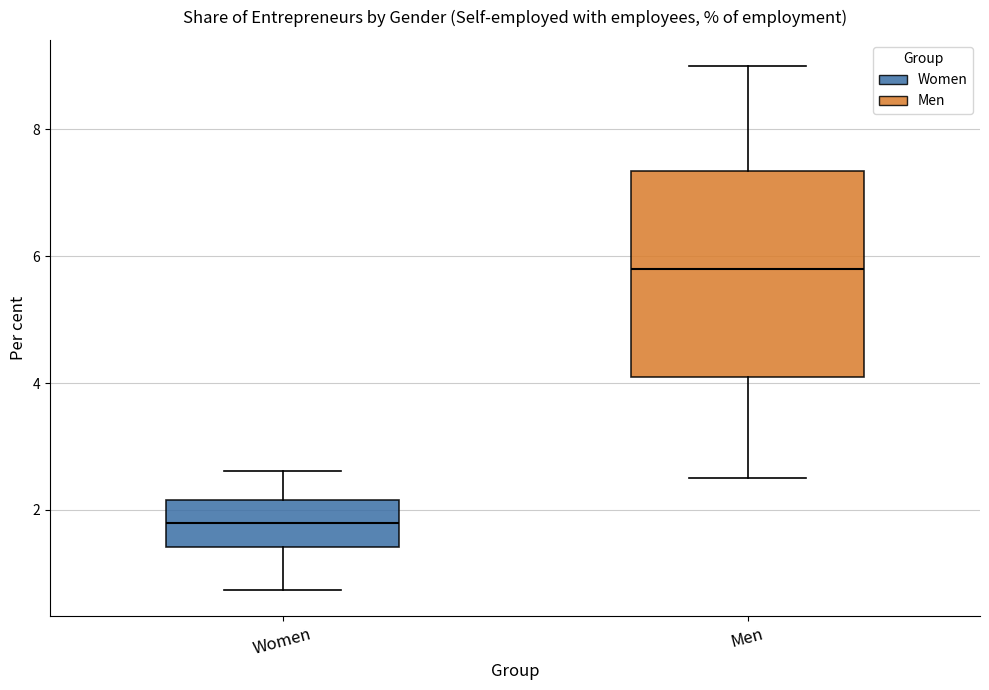

Comparing the boxes themselves (not the whiskers), which one is the tallest?

Men